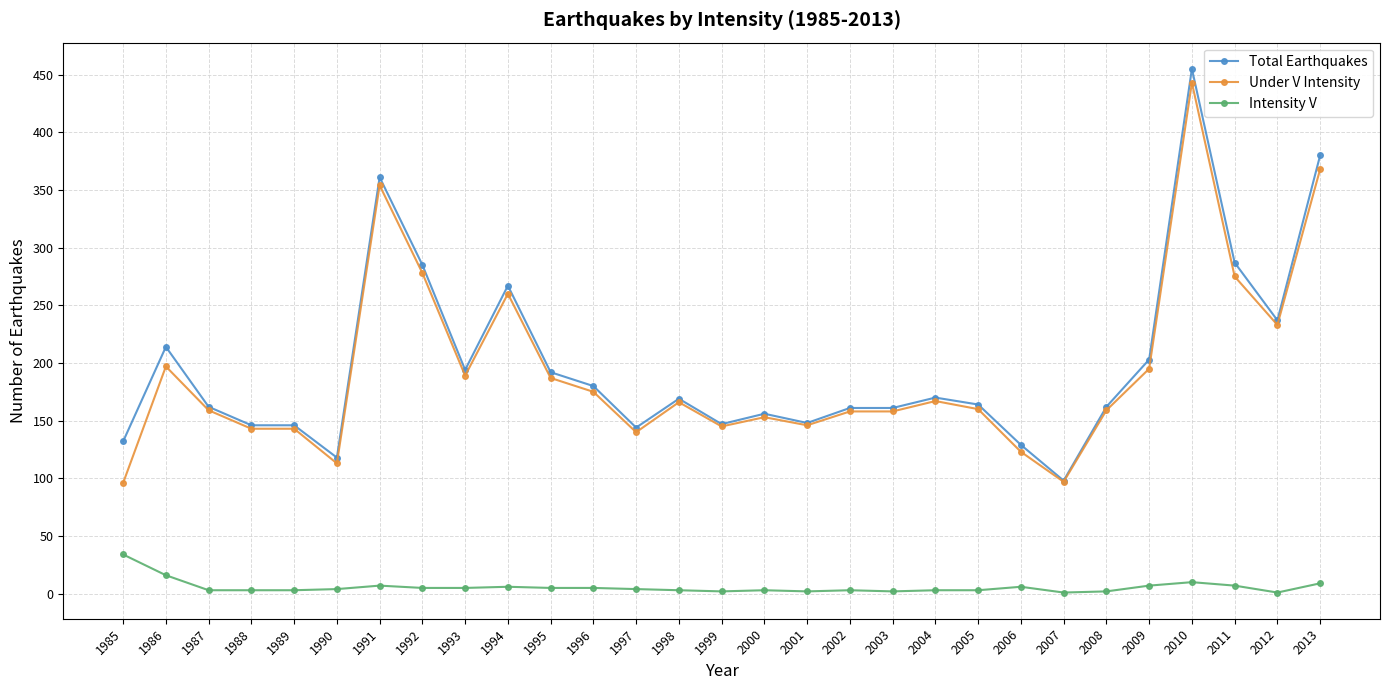

Where is the first local maximum for Total Earthquakes?

1986